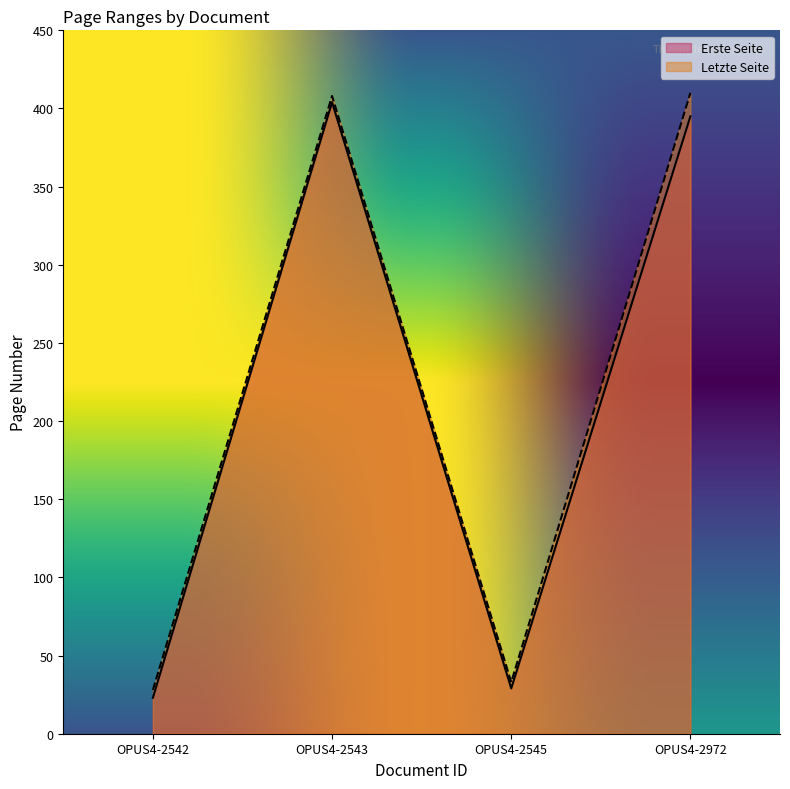

Where is the first local maximum for Letzte Seite?

OPUS4-2543